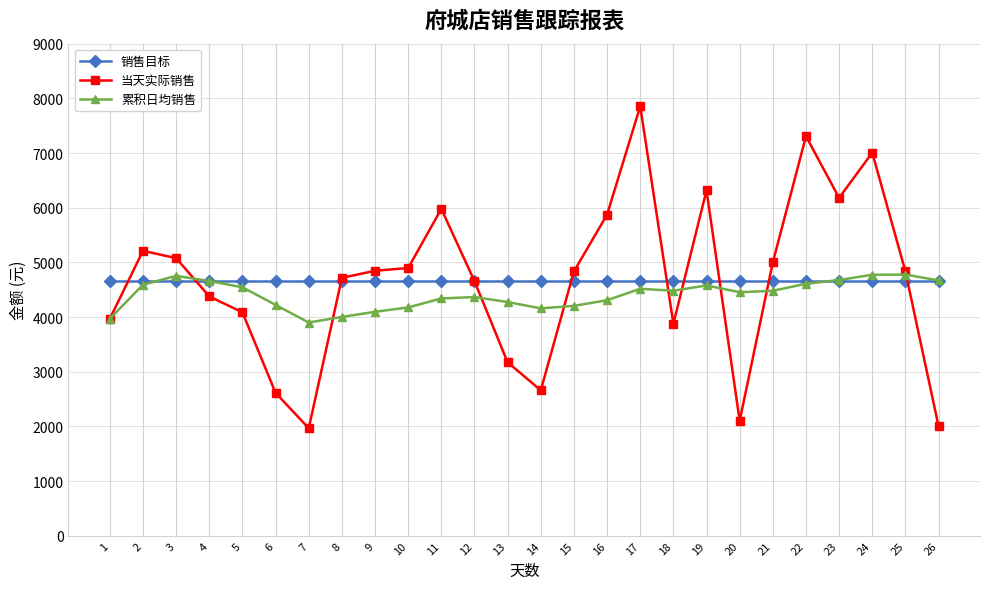

What is the value of the 销售目标 point at the 21st from the left?

4650.0